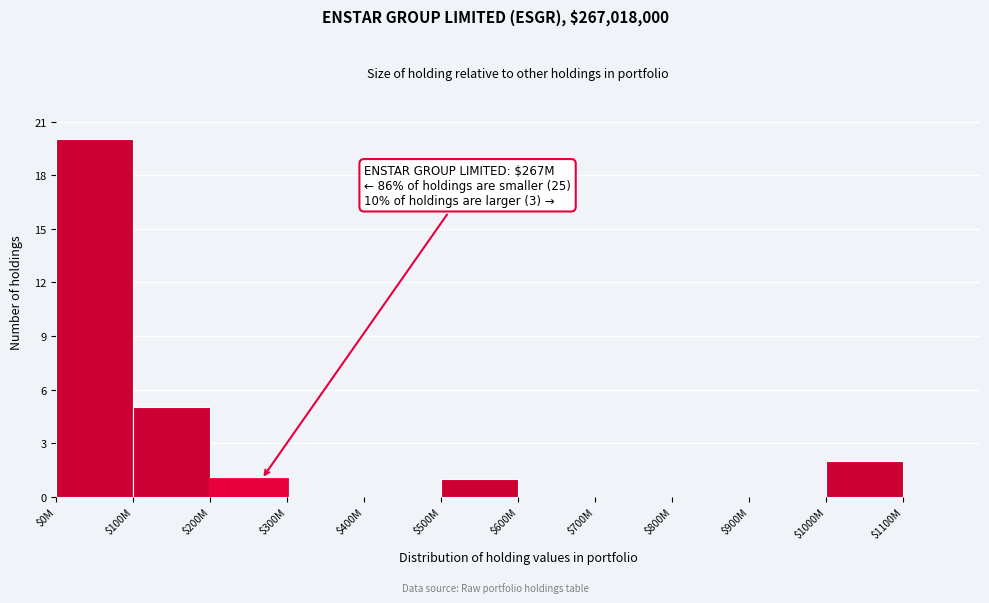

The value at $700M is 0. True or false?

True